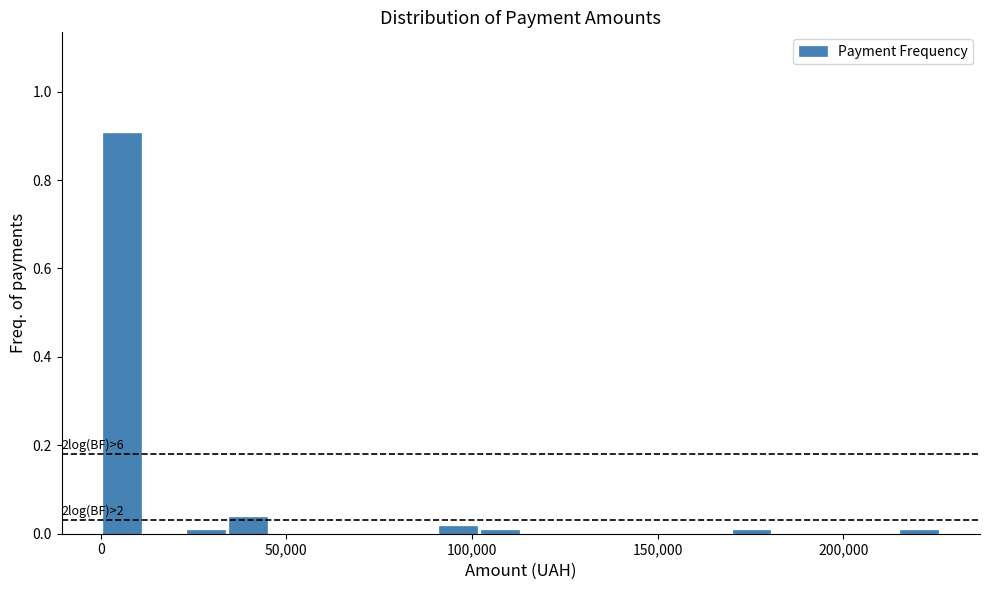

Around what value on the x-axis is the tallest bar? Give the approximate position of its centre, as read against the axis.

5000